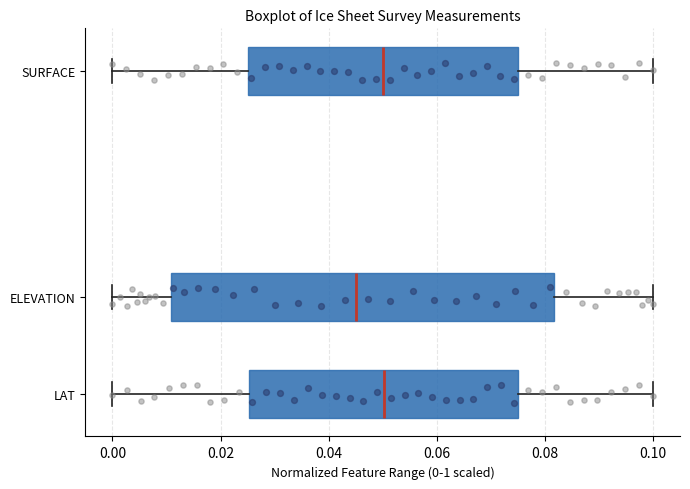

Reading bottom to top, read every box against the x-axis: the position of its median line, the range the box covers, and the ends of its whiskers. The values are not printed on the chart, so give them approximately, as read against the axis.

LAT: median 0.050, box 0.026 to 0.076, whiskers 0.000 to 0.100
ELEVATION: median 0.046, box 0.010 to 0.082, whiskers 0.000 to 0.100
SURFACE: median 0.050, box 0.026 to 0.074, whiskers 0.000 to 0.100